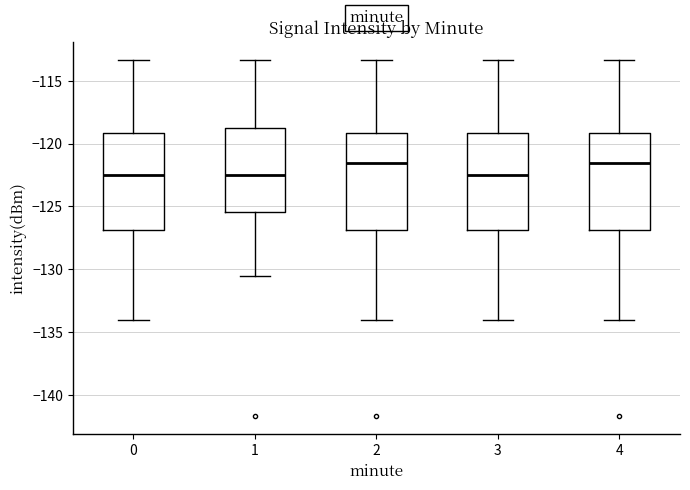

Reading left to right, transcribe this box plot: for each box, give where its median line is, the range the box spans, and where its two whiskers end, as read against the y-axis. The values are not printed on the chart, so give them approximately, as read against the axis.

0: median -122.5, box -127.0 to -119.0, whiskers -134.0 to -113.5
1: median -122.5, box -125.5 to -118.5, whiskers -130.5 to -113.5
2: median -121.5, box -127.0 to -119.0, whiskers -134.0 to -113.5
3: median -122.5, box -127.0 to -119.0, whiskers -134.0 to -113.5
4: median -121.5, box -127.0 to -119.0, whiskers -134.0 to -113.5